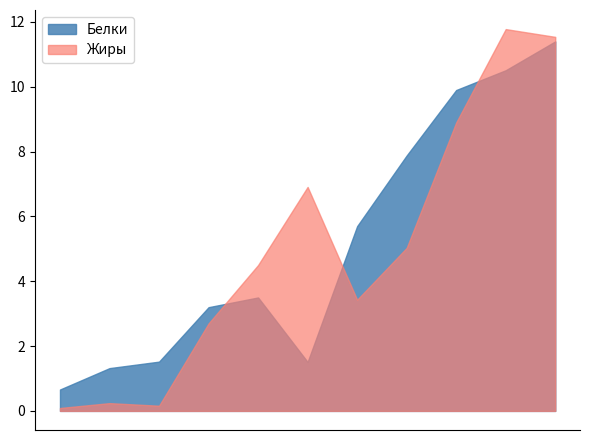

Which series has the largest total across all categories?

Белки